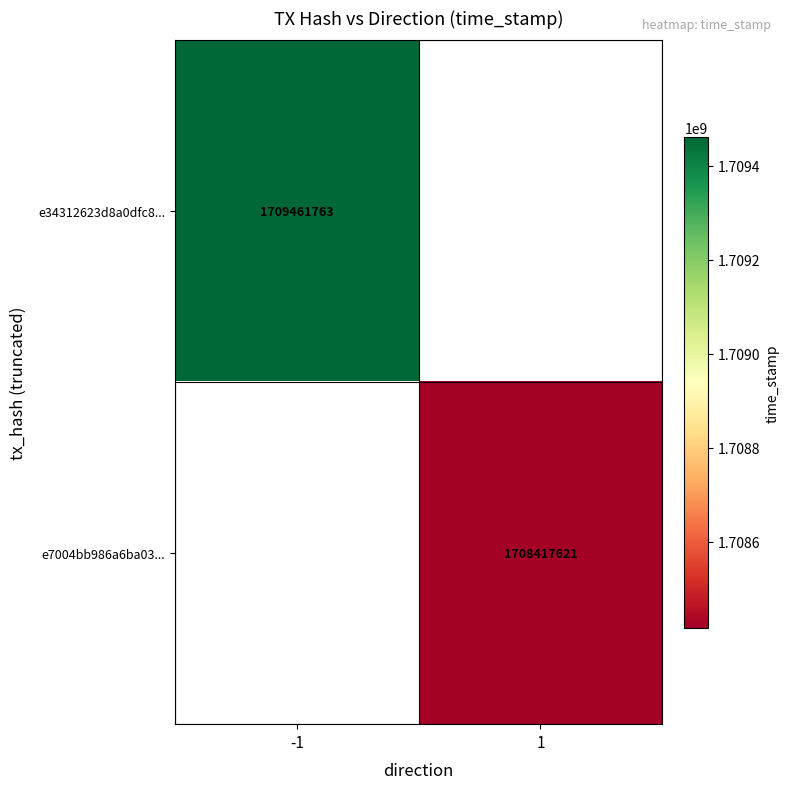

The e34312623d8a0dfc8... series shows 2781946200 at -1. True or false?

False